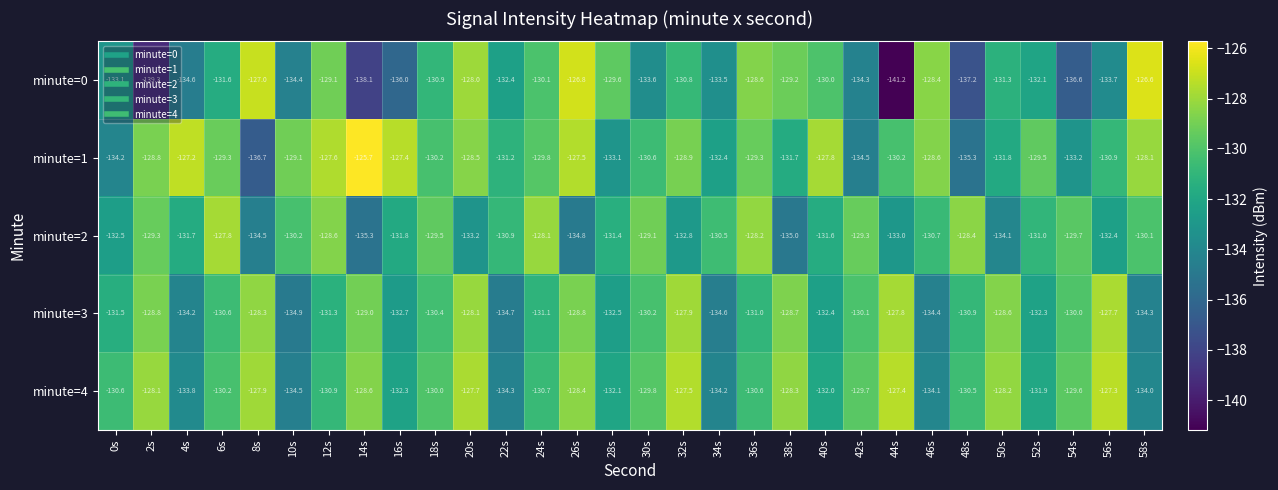

Count the number of categories in the chart.

30